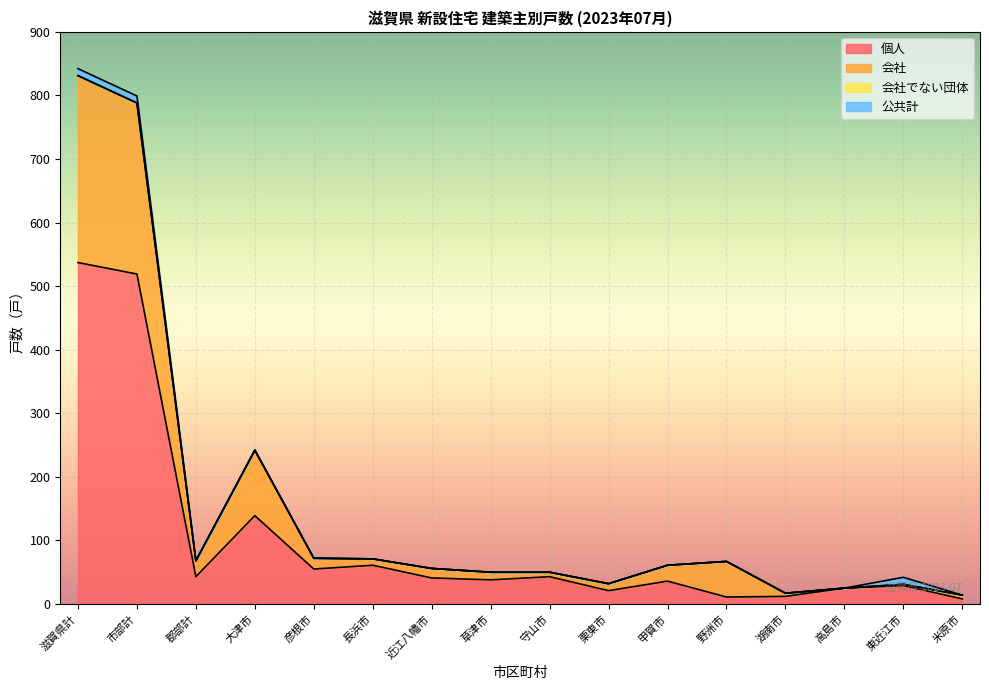

The value of 個人 at 彦根市 is 55. True or false?

True